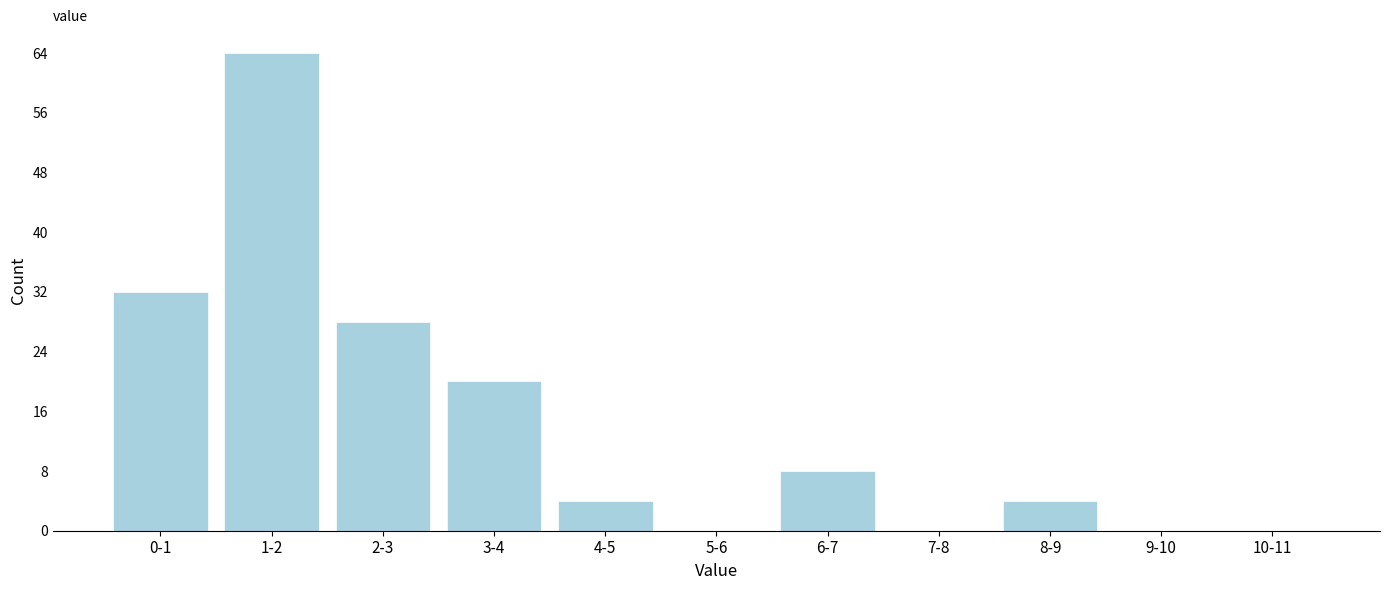

Reading right to left, extract all data points from this chart.

10-11=0	9-10=0	8-9=4	7-8=0	6-7=8	5-6=0	4-5=4	3-4=20	2-3=28	1-2=64	0-1=32